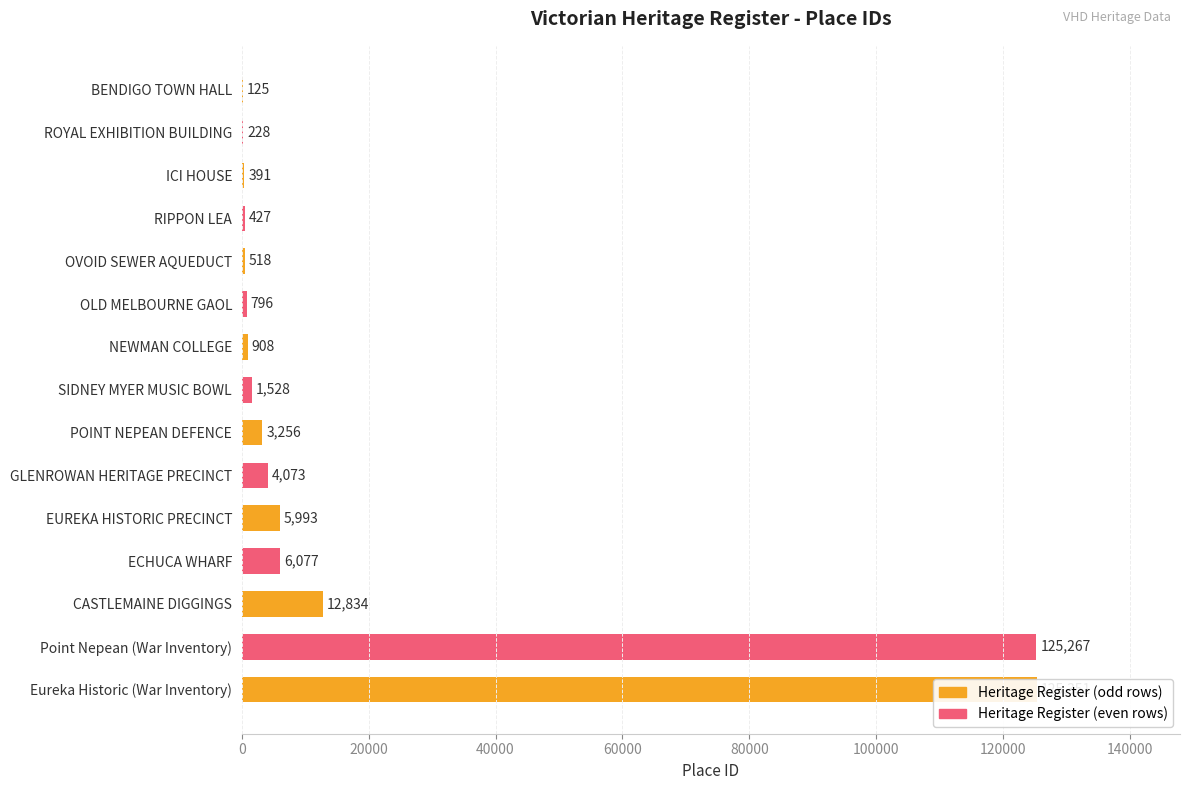

Reading left to right, what are all the values shown in this chart?

125	228	391	427	518	796	908	1528	3256	4073	5993	6077	12834	125267	125351